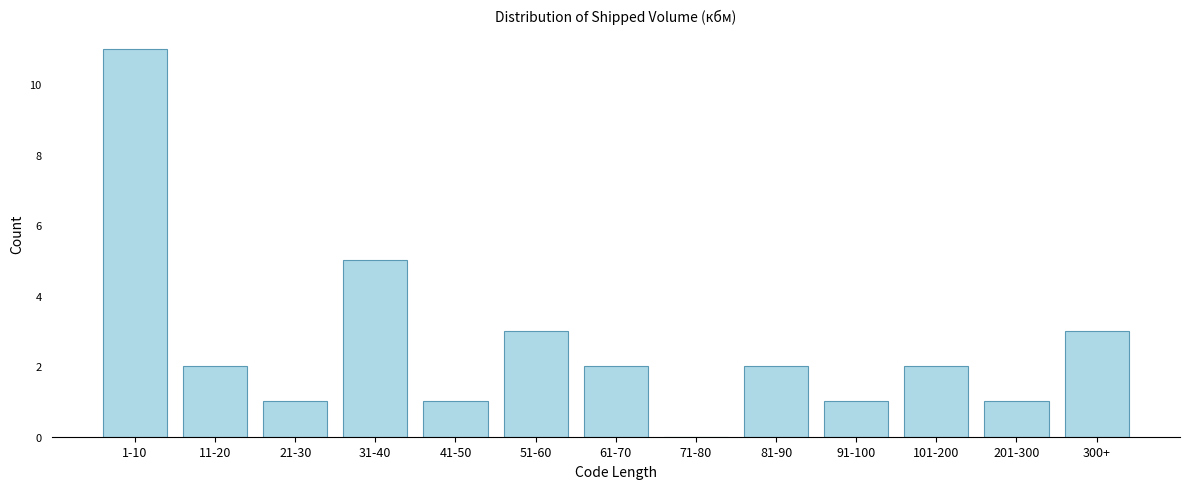

Reading right to left, extract all data points from this chart.

300+=3	201-300=1	101-200=2	91-100=1	81-90=2	71-80=0	61-70=2	51-60=3	41-50=1	31-40=5	21-30=1	11-20=2	1-10=11